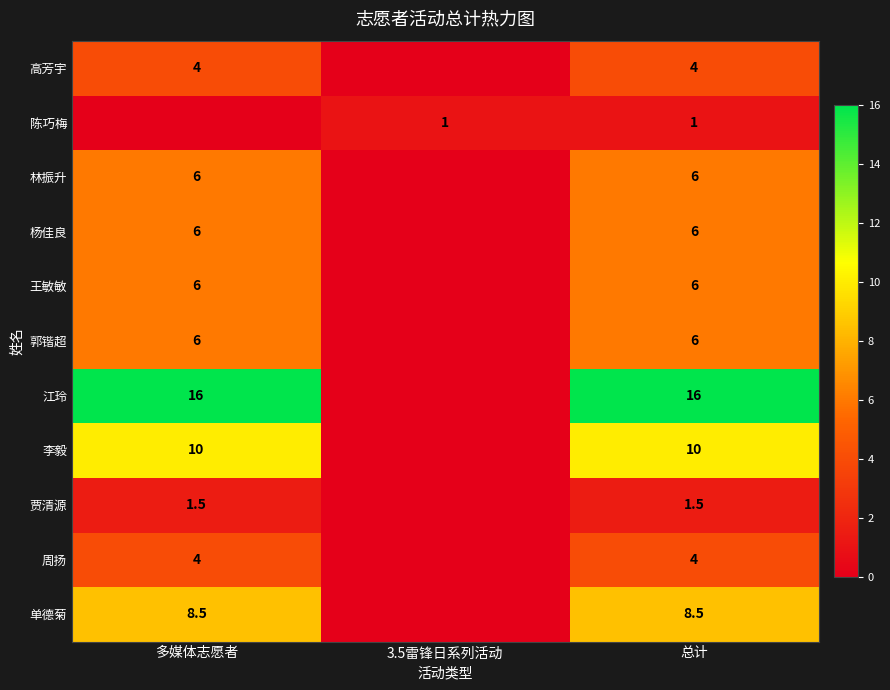

The value of 高芳宇 at 多媒体志愿者 is 4.0. True or false?

True